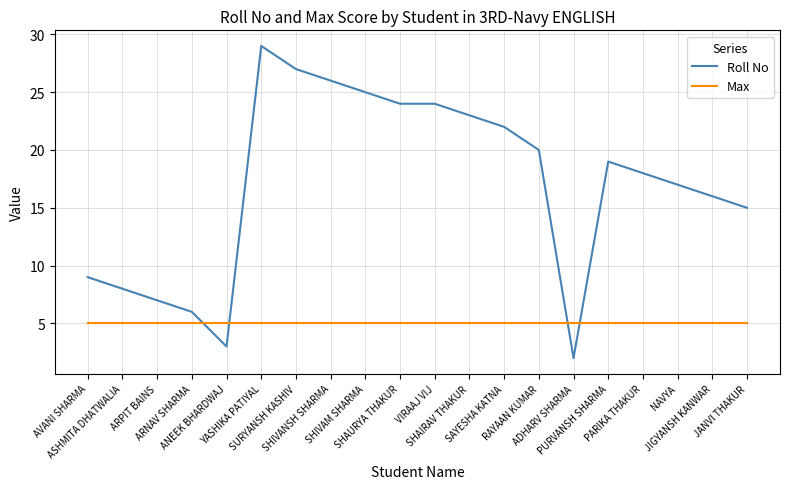

Which category has the highest value in the Roll No series?

YASHIKA PATIYAL